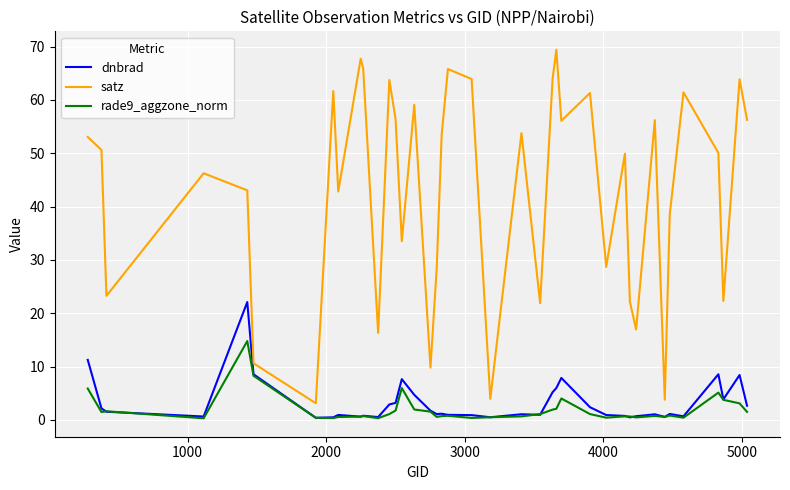

Which series has the largest range (max minus min)?

satz